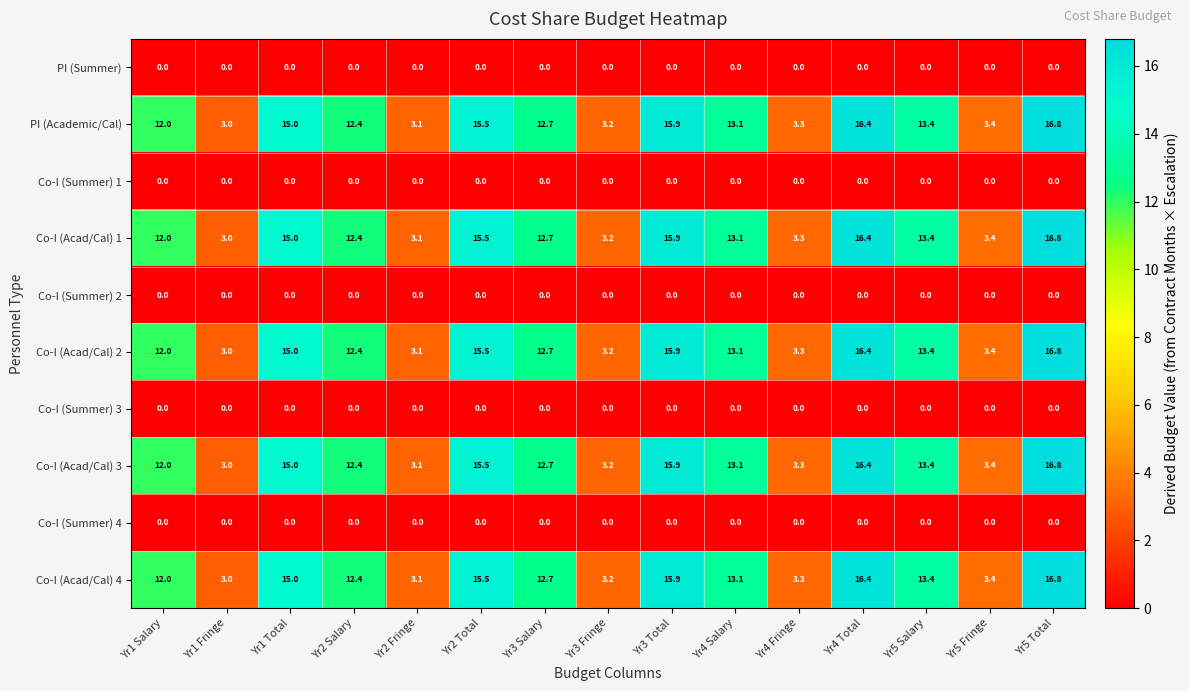

What is the total value across all series at Yr2 Total?

77.5